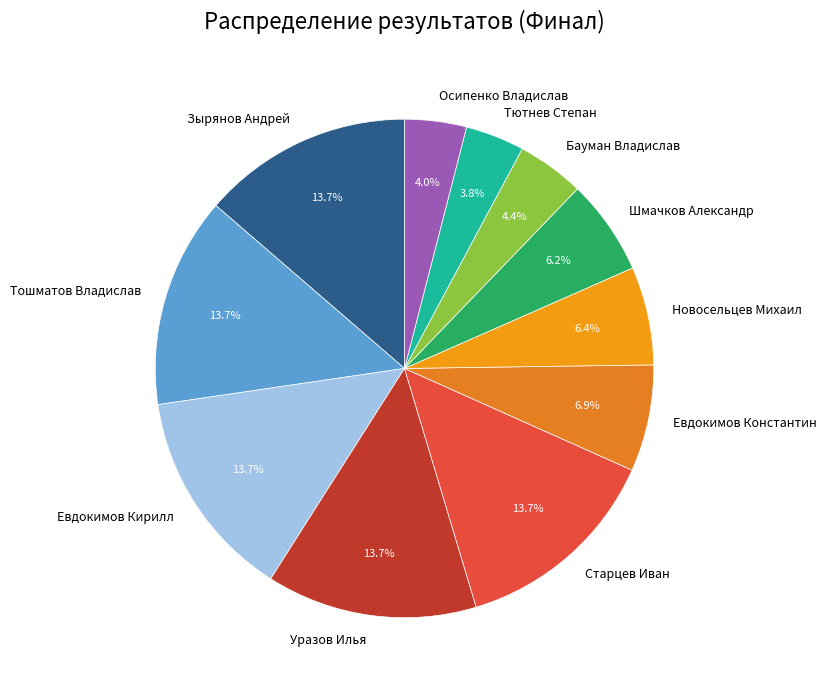

Combined, do Шмачков Александр and Евдокимов Кирилл account for over 50%?

No